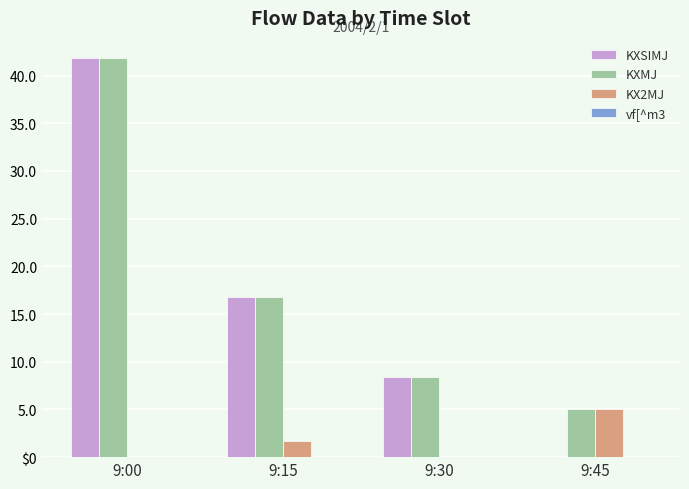

Does the chart contain stacked bars?

No